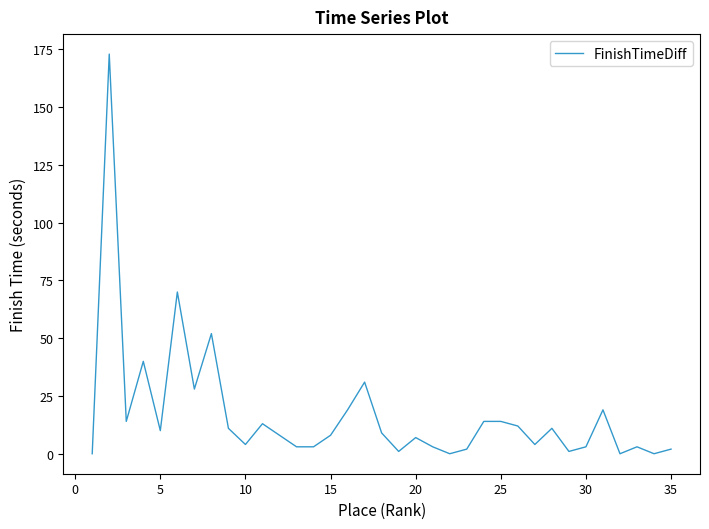

What is the maximum value shown in the chart?

173